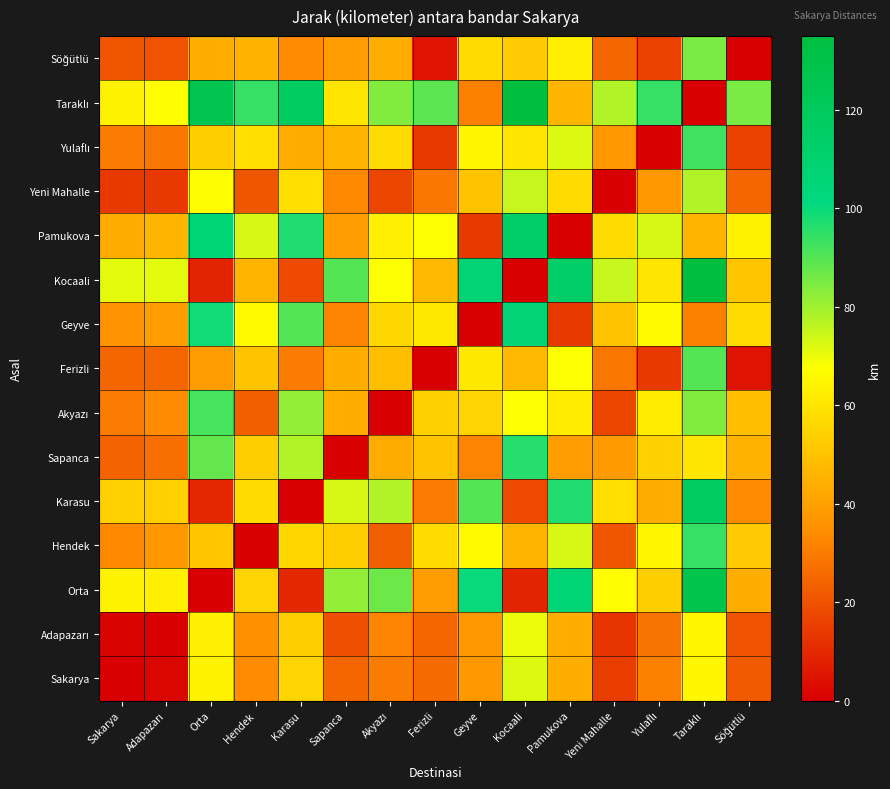

Between Geyve and Orta, which is larger?

Geyve